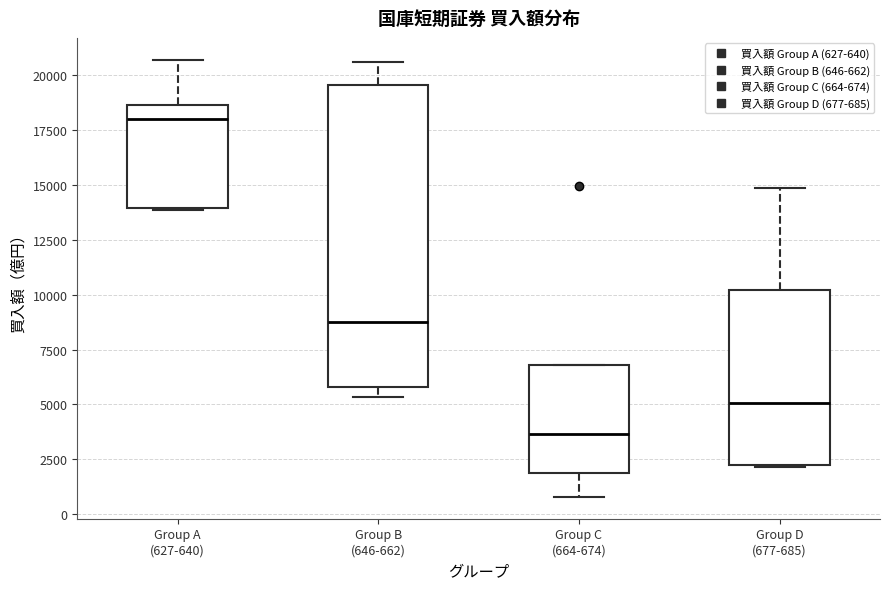

Which box's median line is the lowest?

Group C (664-674)